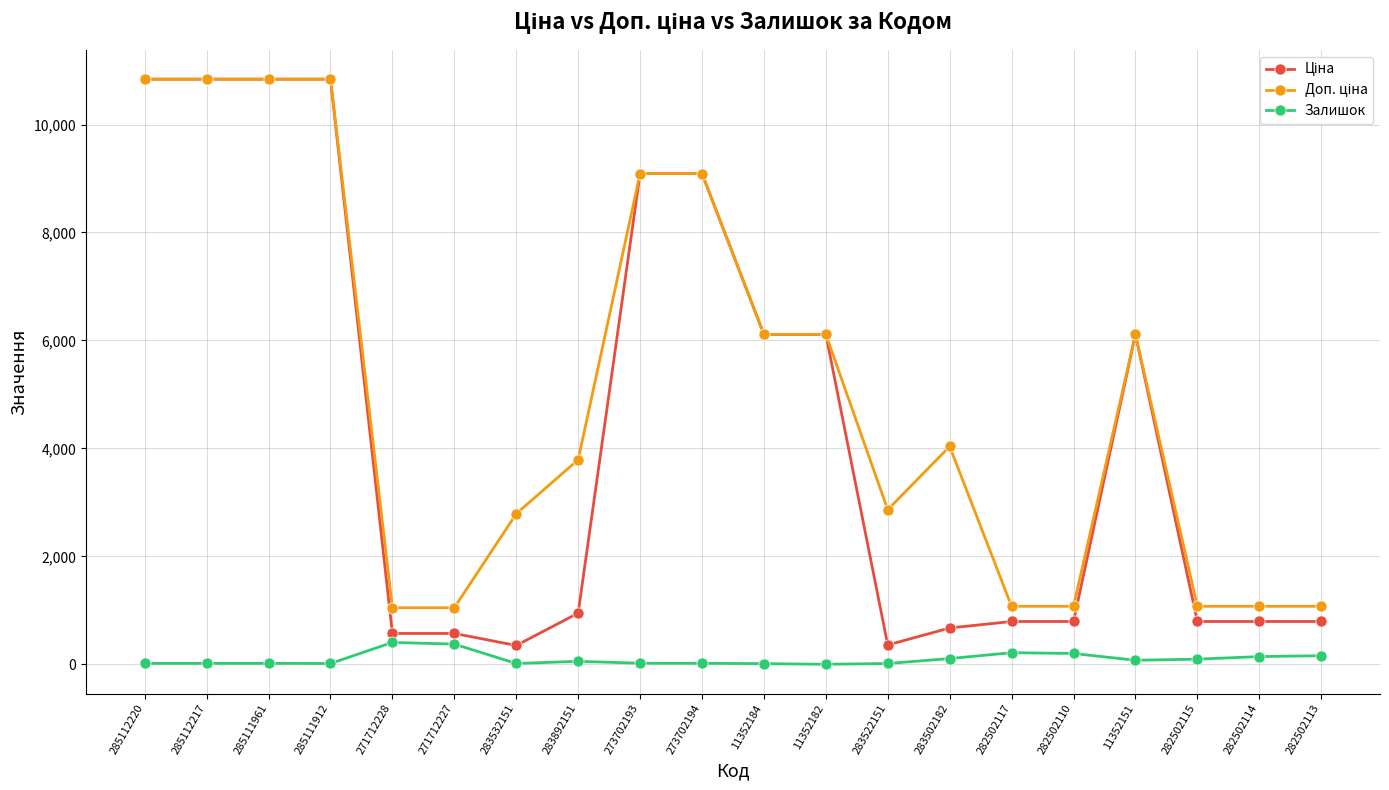

At how many categories does at least one series exceed 7524?

6